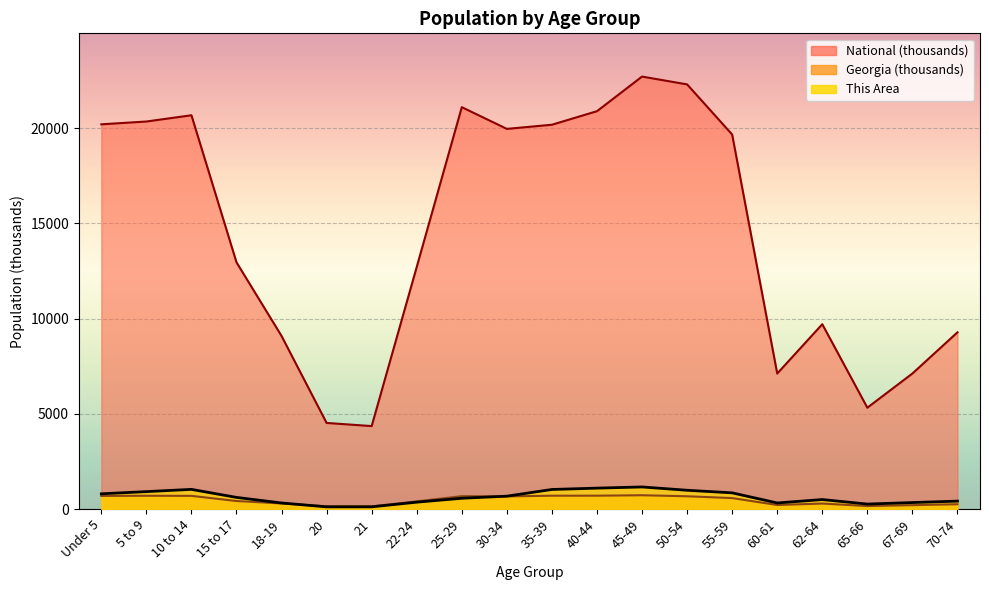

At how many categories does at least one series exceed 6978?

17